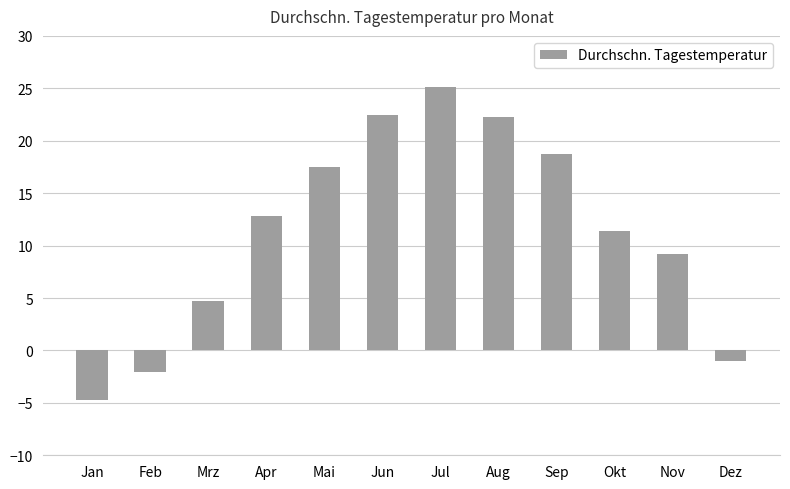

Between Mrz and Jun, which is larger?

Jun